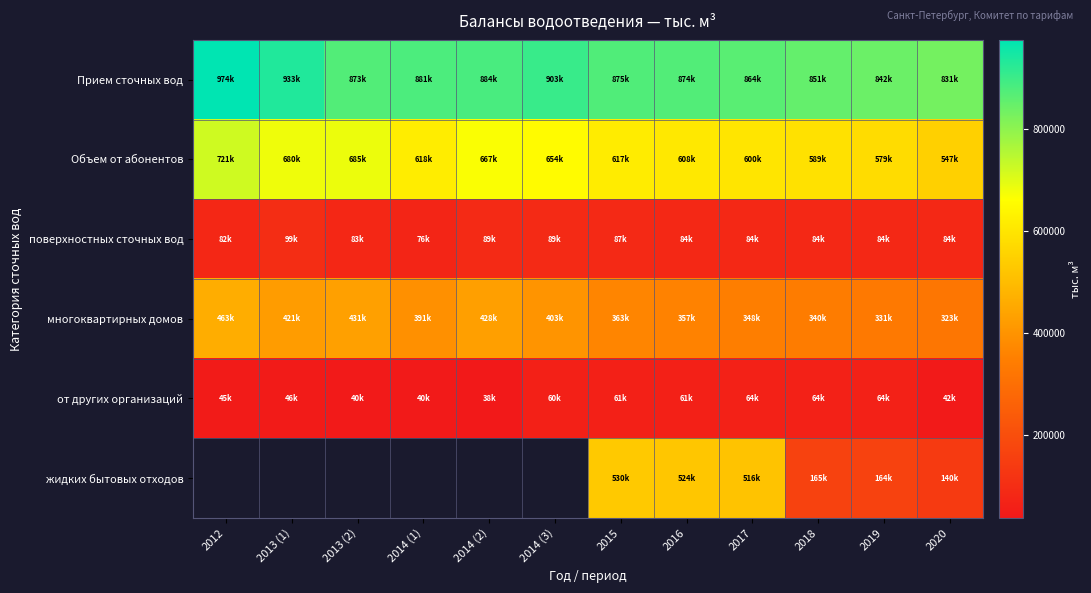

What is the average value of the поверхностных сточных вод series?

85430.5